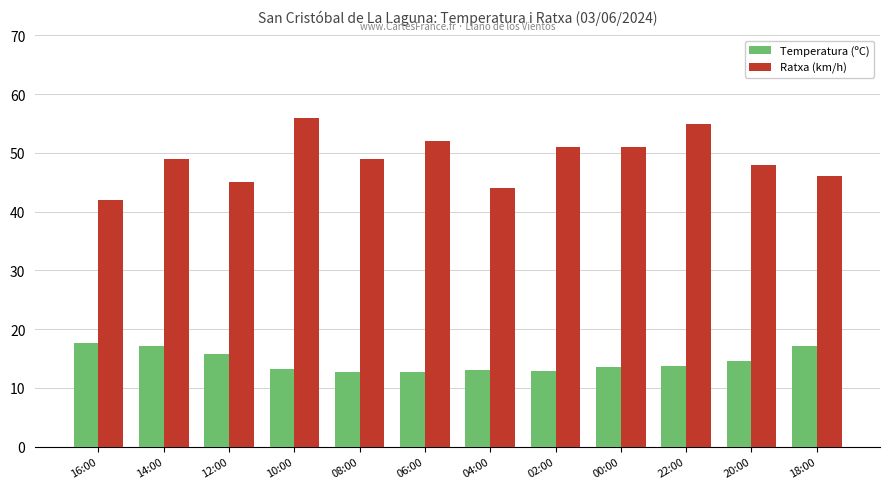

What is the total value across all series at 20:00?

62.6